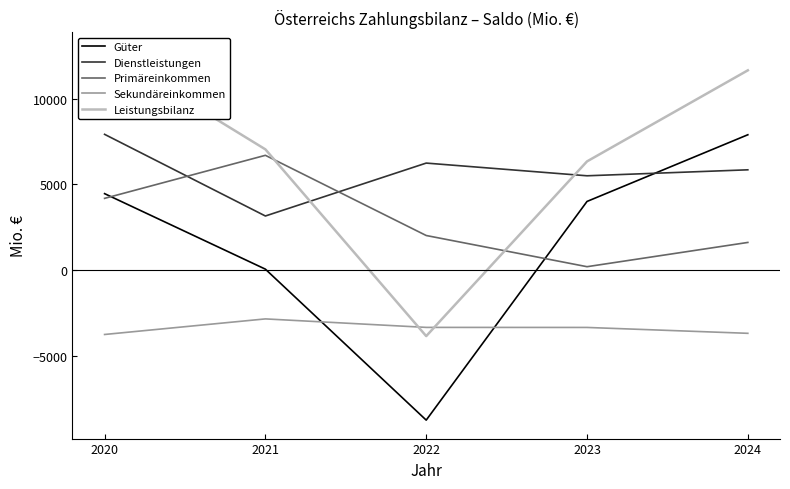

Between 2020 and 2022, which series saw the biggest shift?

Leistungsbilanz